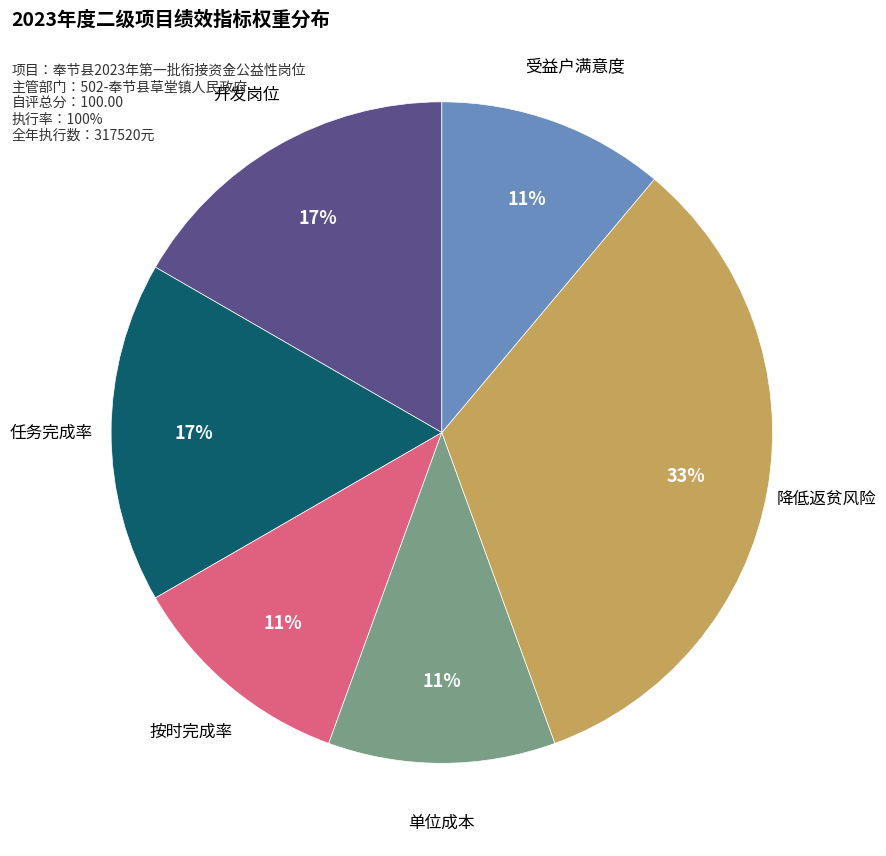

Is there a majority slice in this chart?

No